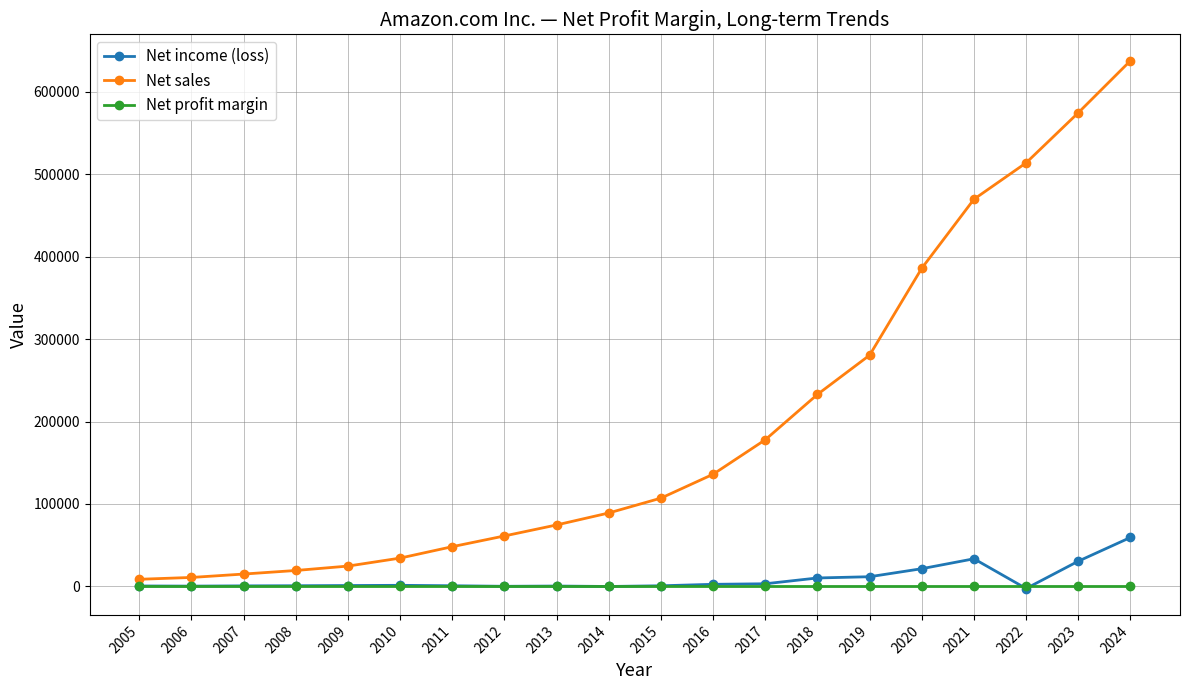

What is the maximum value for Net sales?

637959.0